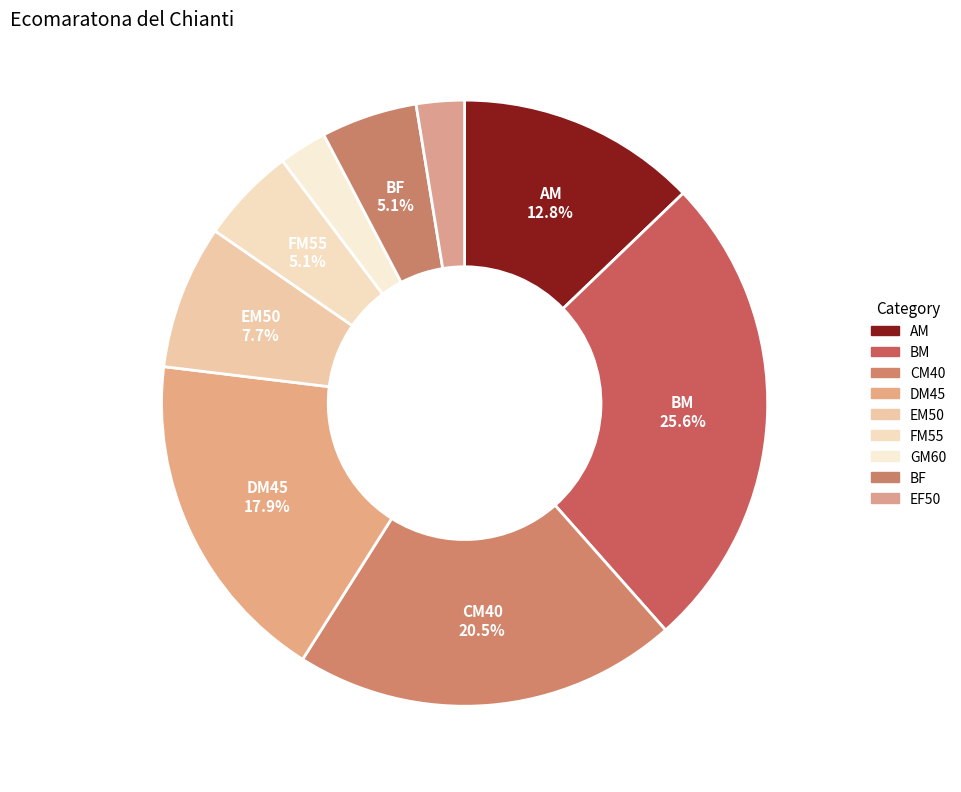

The DM45 slice represents 18% of the pie. True or false?

True